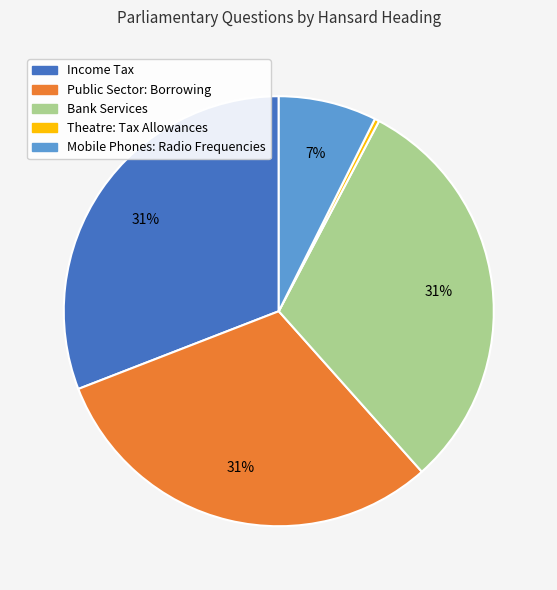

Which has a higher value, Mobile Phones: Radio Frequencies or Bank Services?

Bank Services